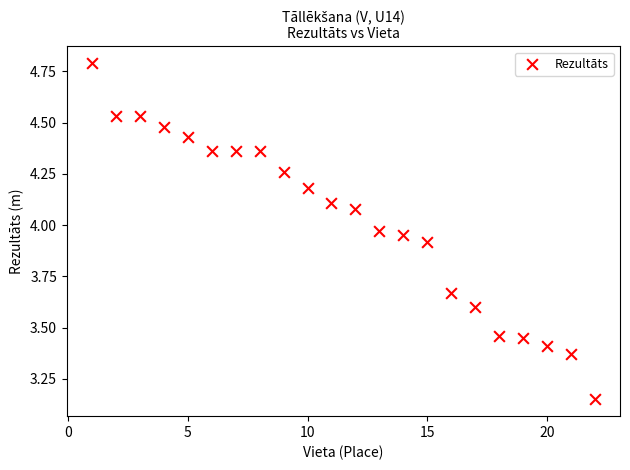

What is the range of X values (max minus min)?

21.0